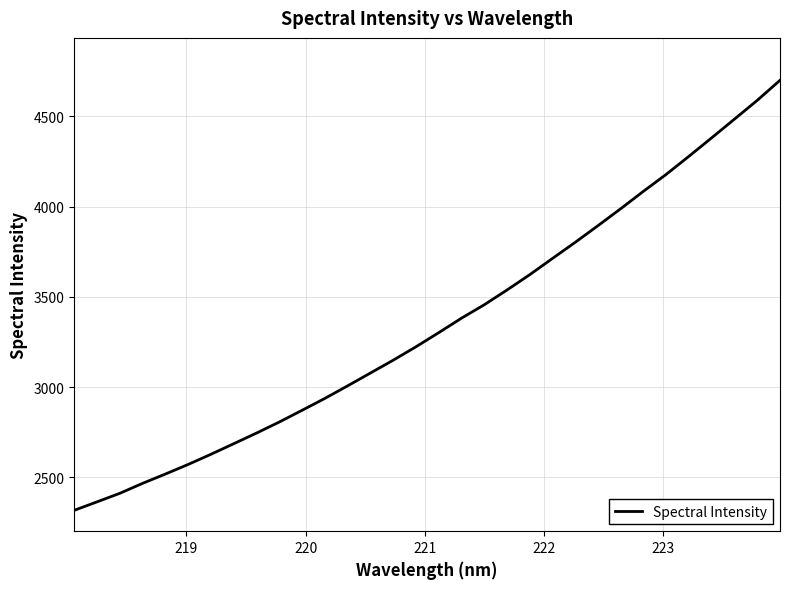

What is the difference between the maximum and minimum values?

2382.1